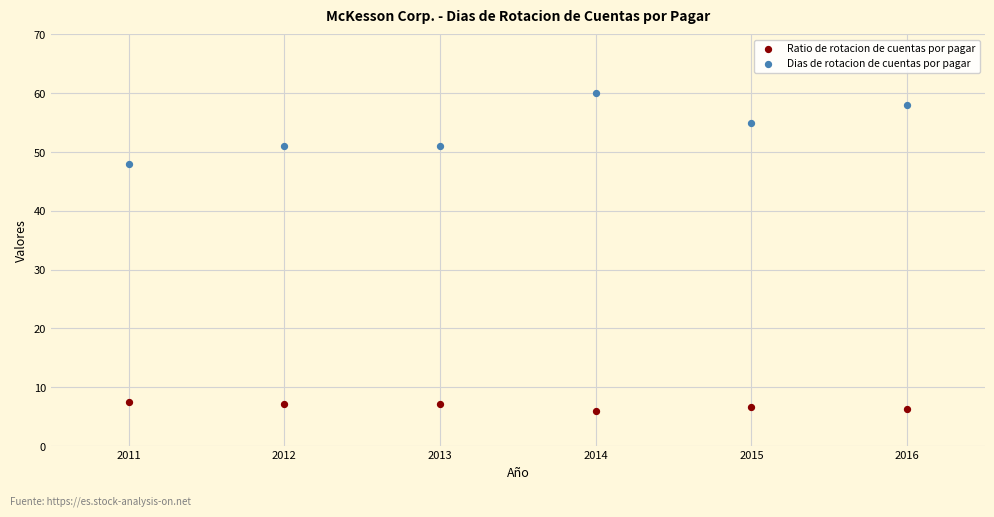

In the Dias de rotacion de cuentas por pagar series, what Y value is closest to 54?

55.0